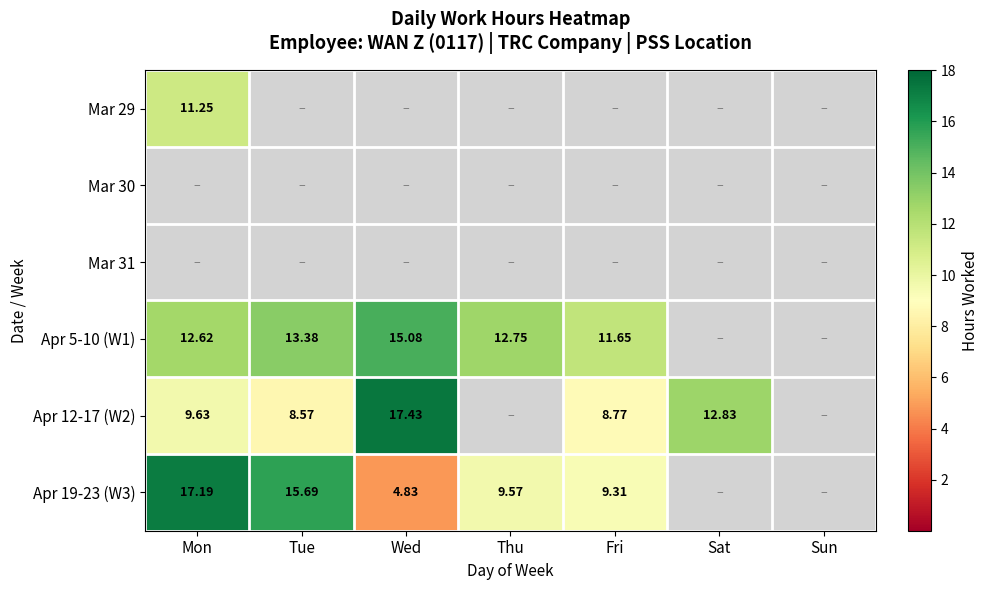

At Sun, list the series in order from largest to smallest.

Mar 29, Mar 30, Mar 31, Apr 5-10 (W1), Apr 12-17 (W2), Apr 19-23 (W3)